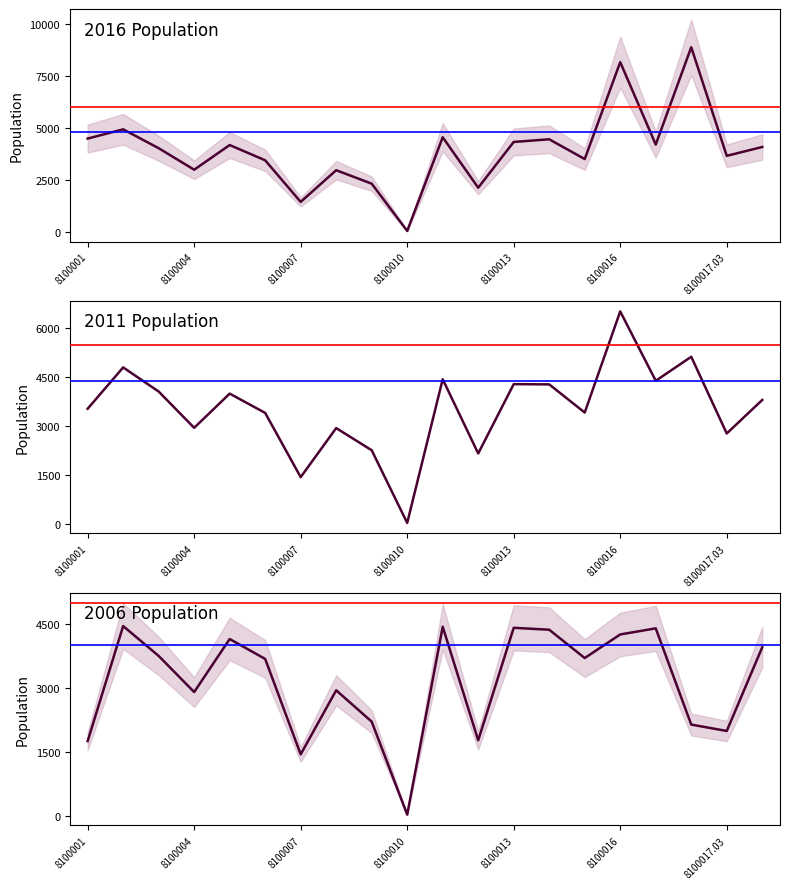

Where do 2006 Population and 2011 Population first cross each other?

8100004 and 8100005